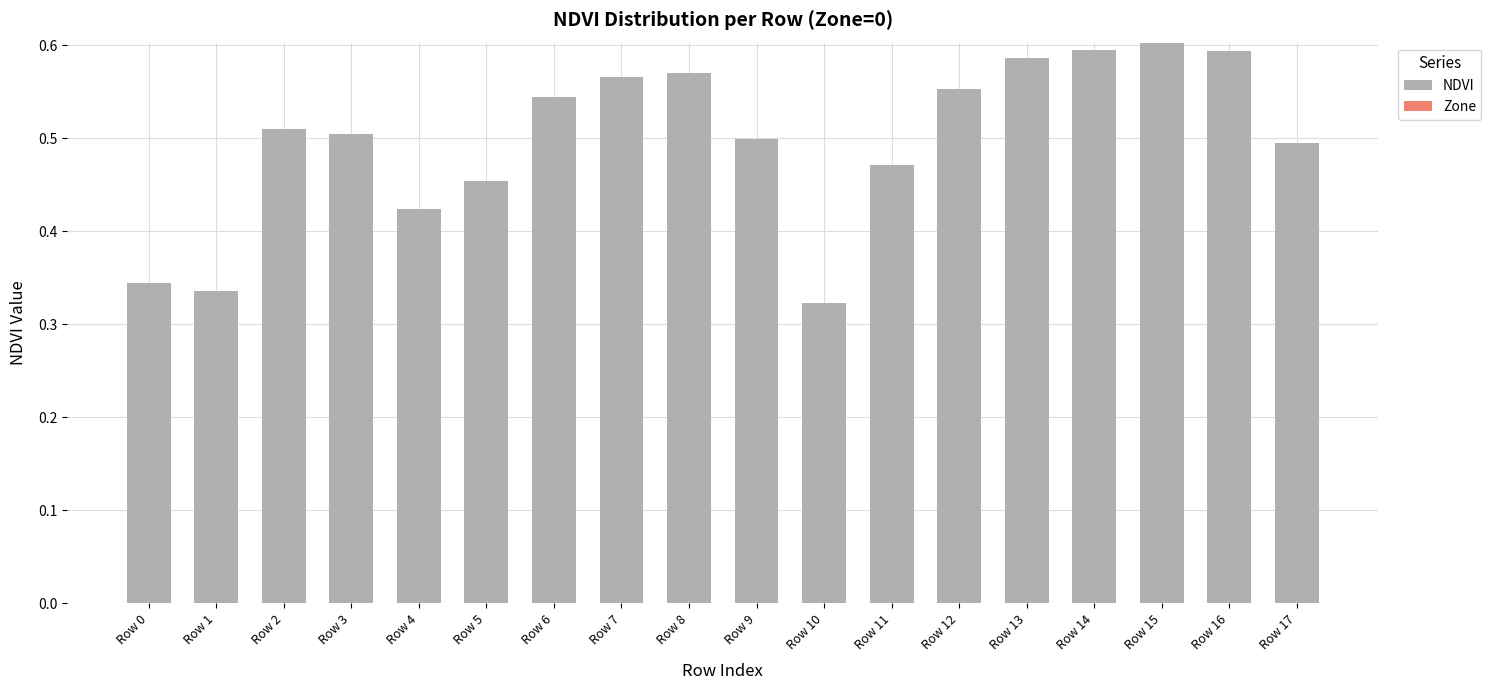

Between Row 16 and Row 2, which is larger?

Row 16